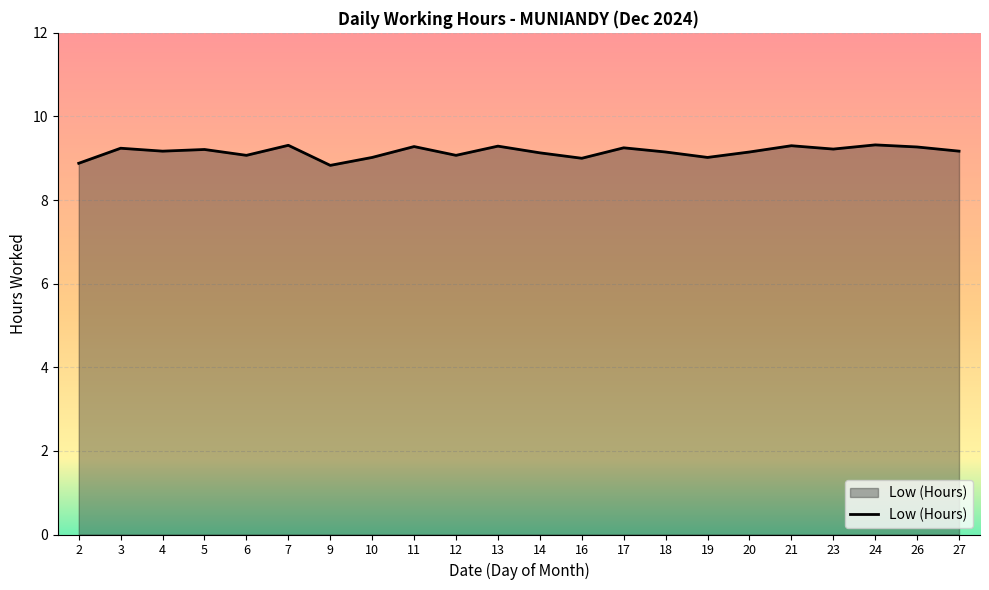

The chart shows a value of 9.2 at 3. True or false?

True